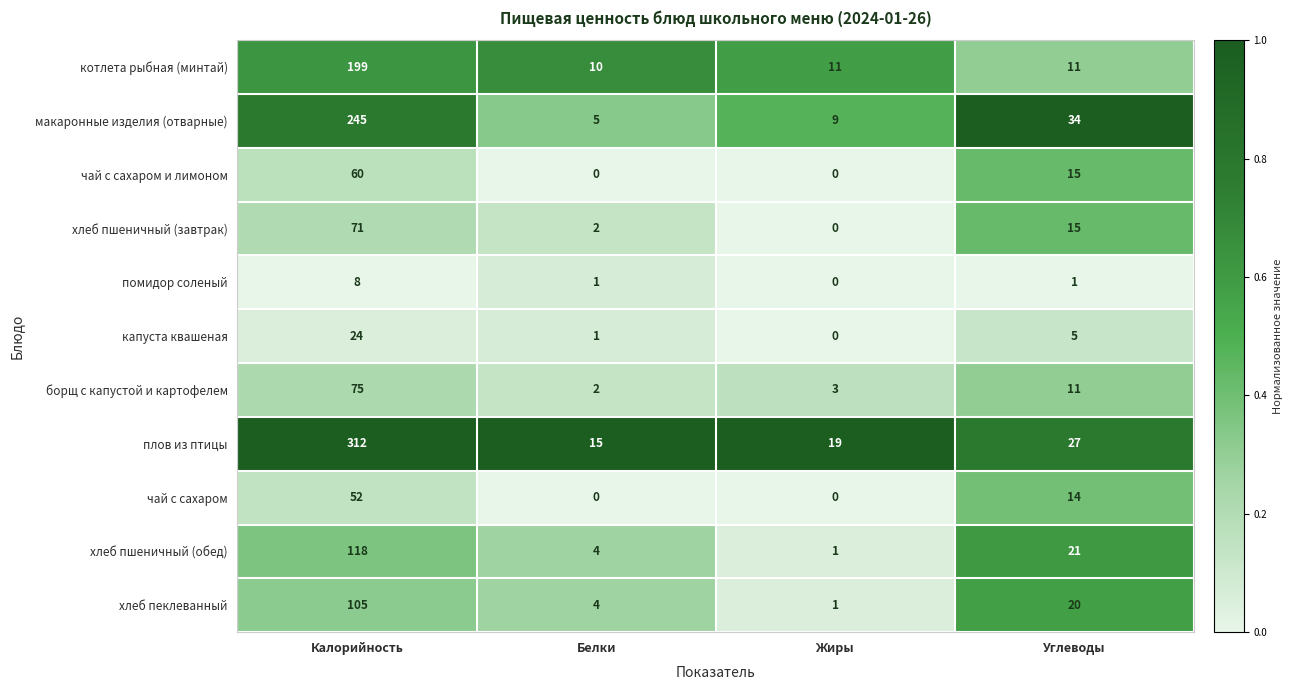

The плов из птицы series shows 13 at Жиры. True or false?

False